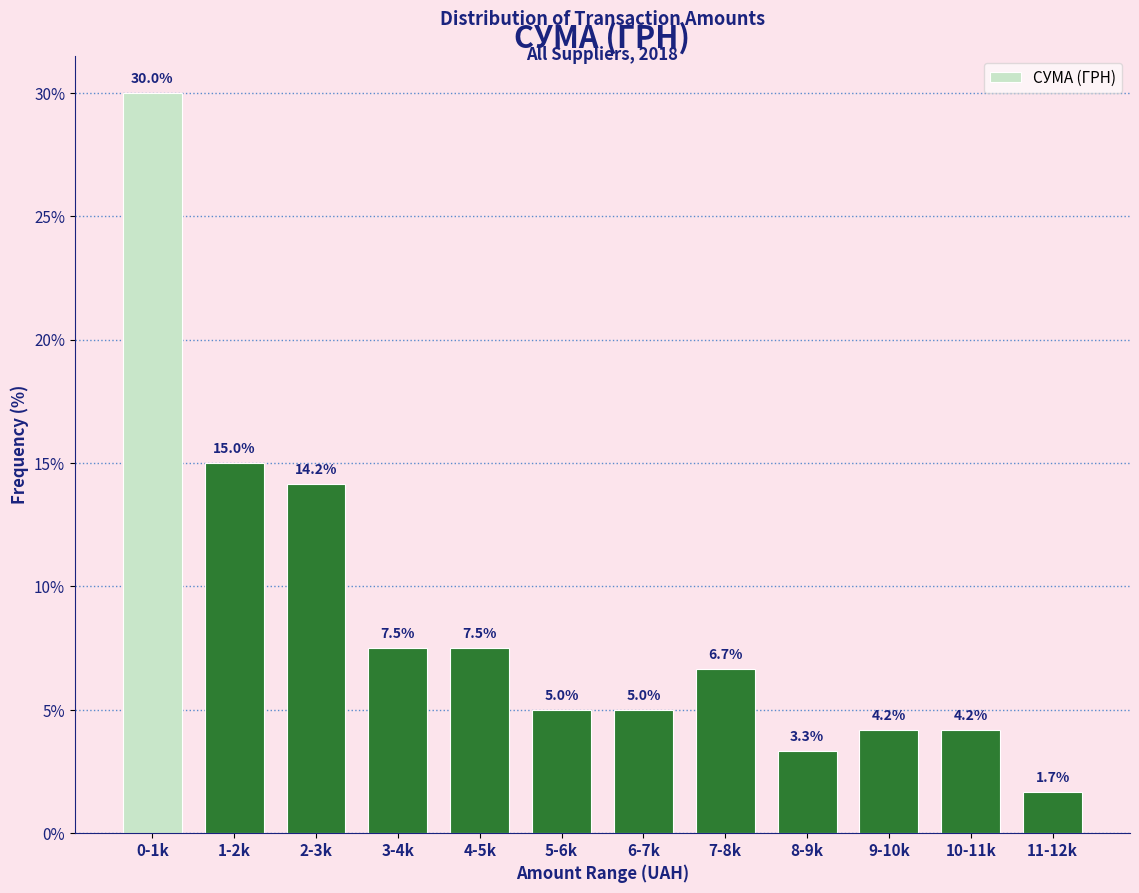

Reading right to left, transcribe all the data shown in this chart.

1.7	4.2	4.2	3.3	6.7	5.0	5.0	7.5	7.5	14.2	15.0	30.0